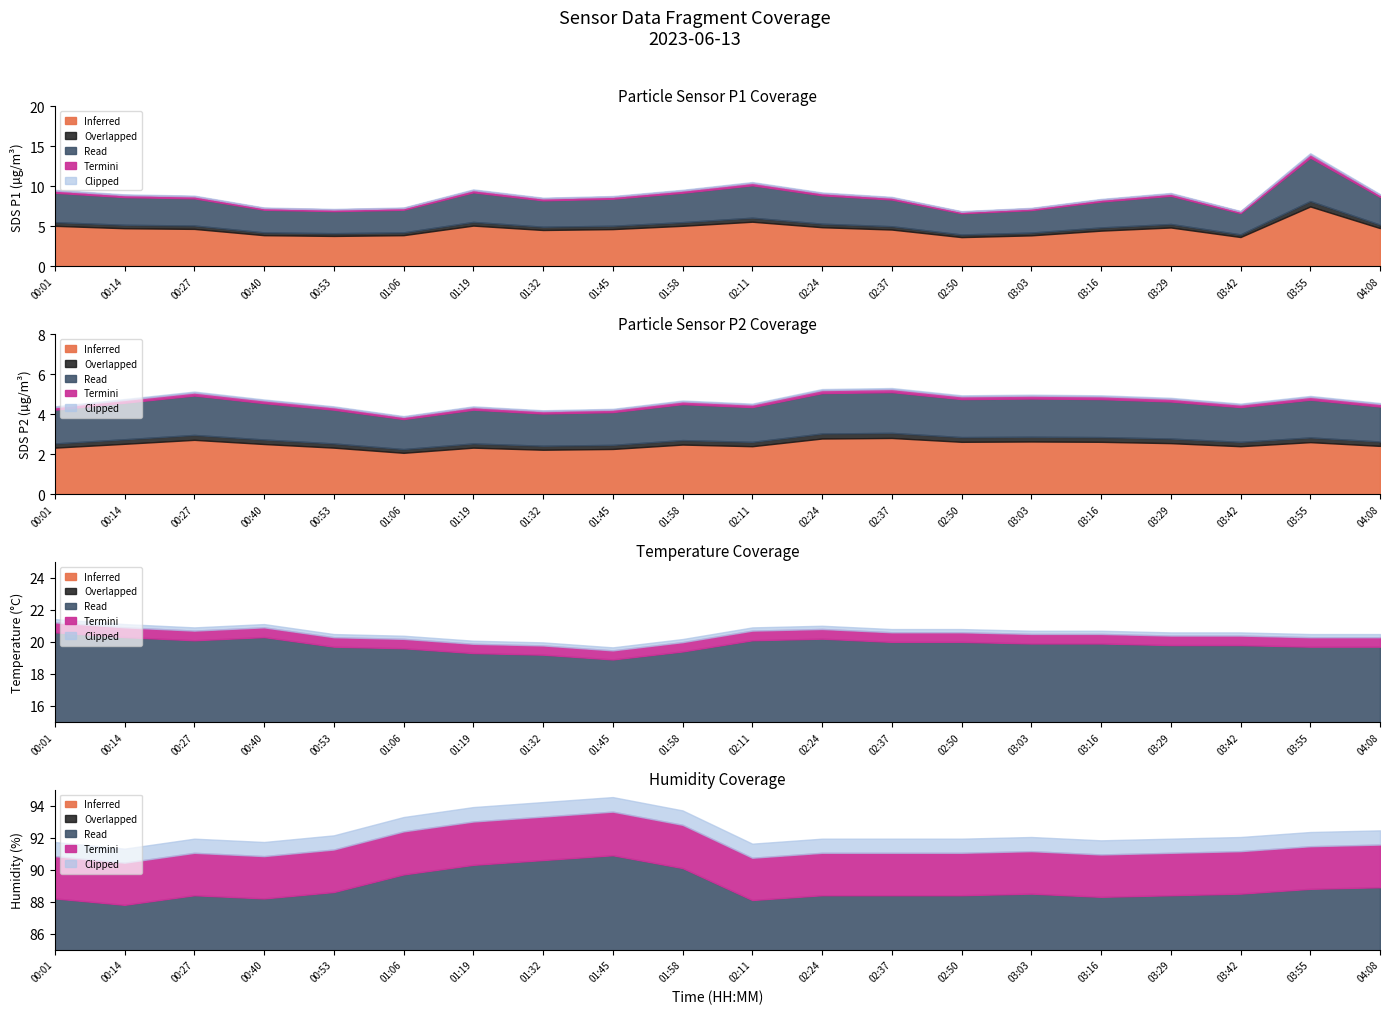

Is the value of Humidity at 02:24 greater than the value of SDS_P2 at 02:37?

Yes